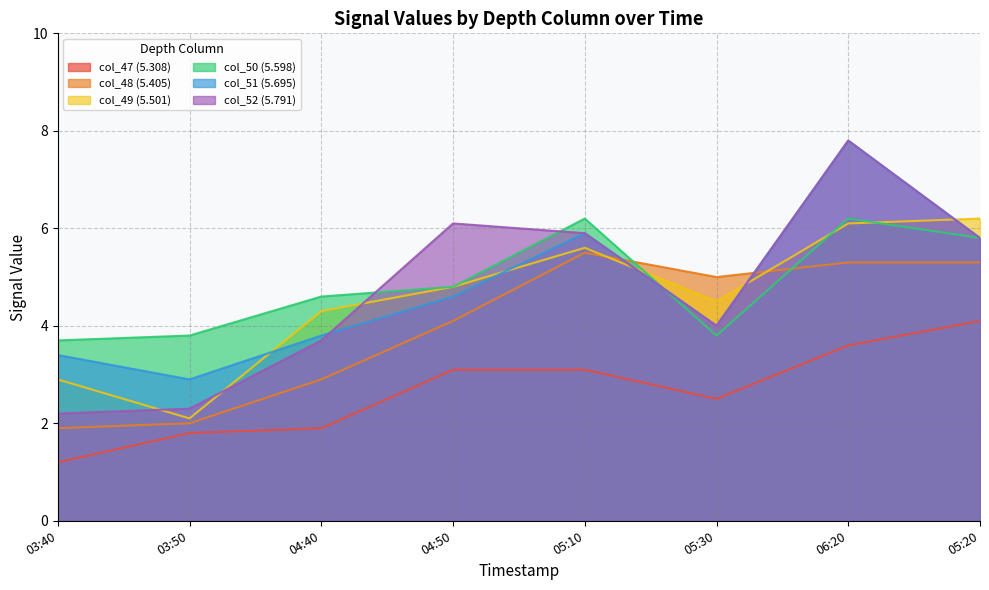

True or false: col_47 (5.308) and col_52 (5.791) cross at least once.

False